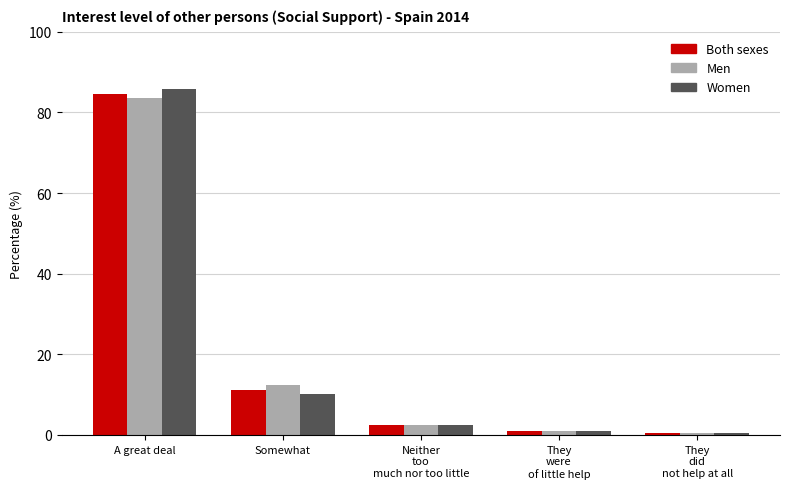

Reading left to right, extract all data points from this chart.

Both sexes: 84.7	11.2	2.5	1.1	0.5
Men: 83.5	12.4	2.5	1.1	0.5
Women: 85.8	10.1	2.6	1.1	0.5